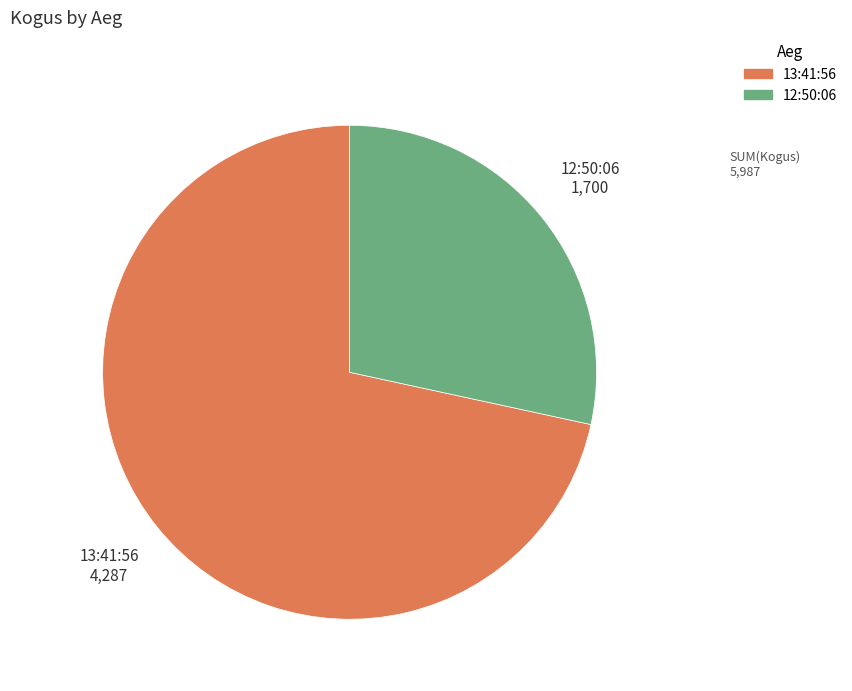

What is the largest slice in the pie chart?

13:41:56